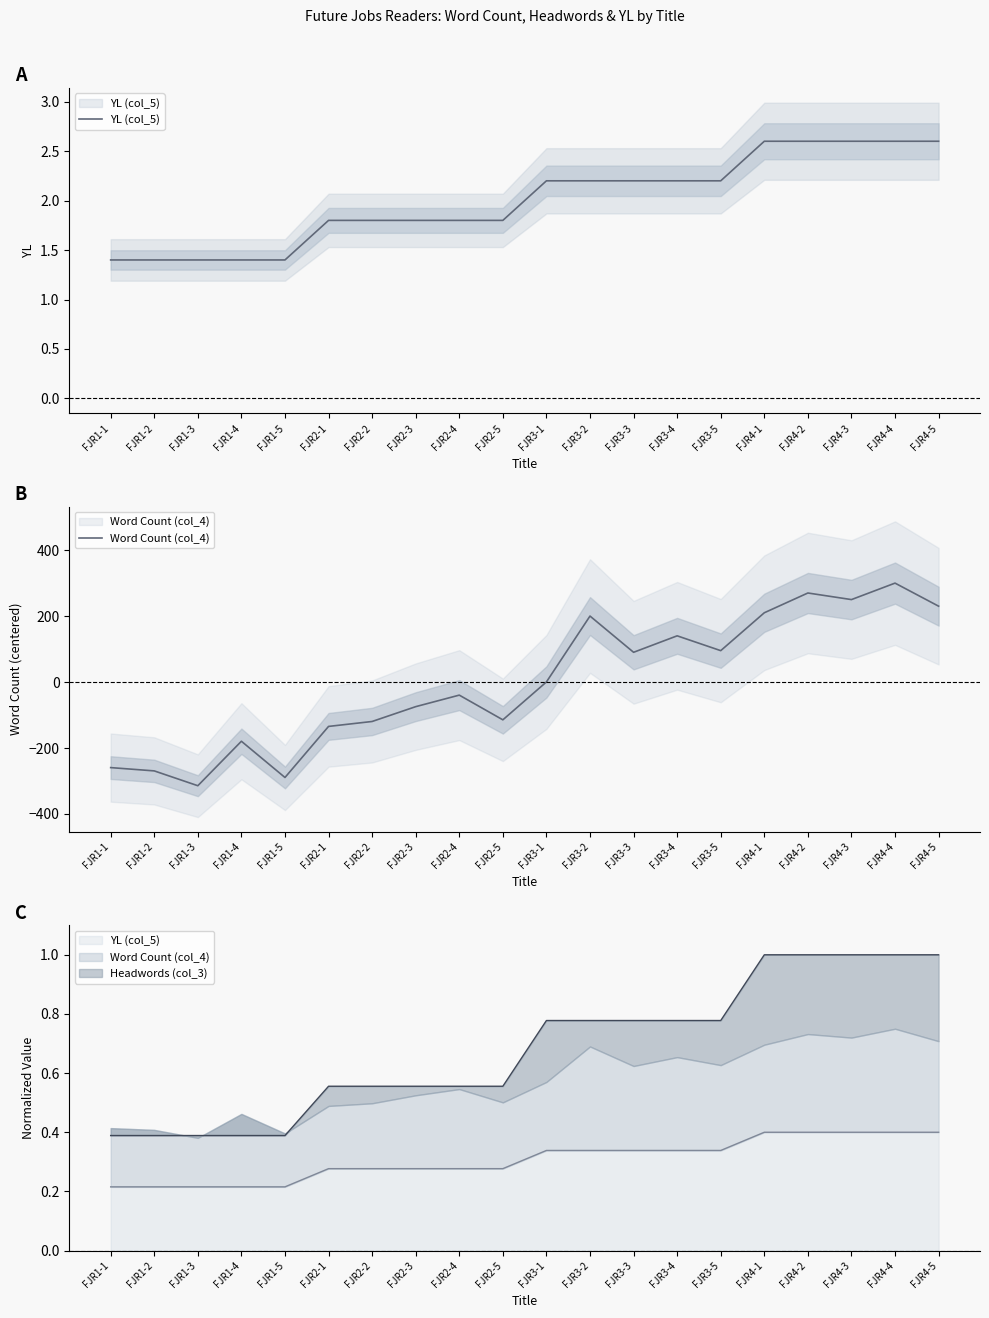

What is the difference between the highest and lowest values at FJR4-5?

228.2